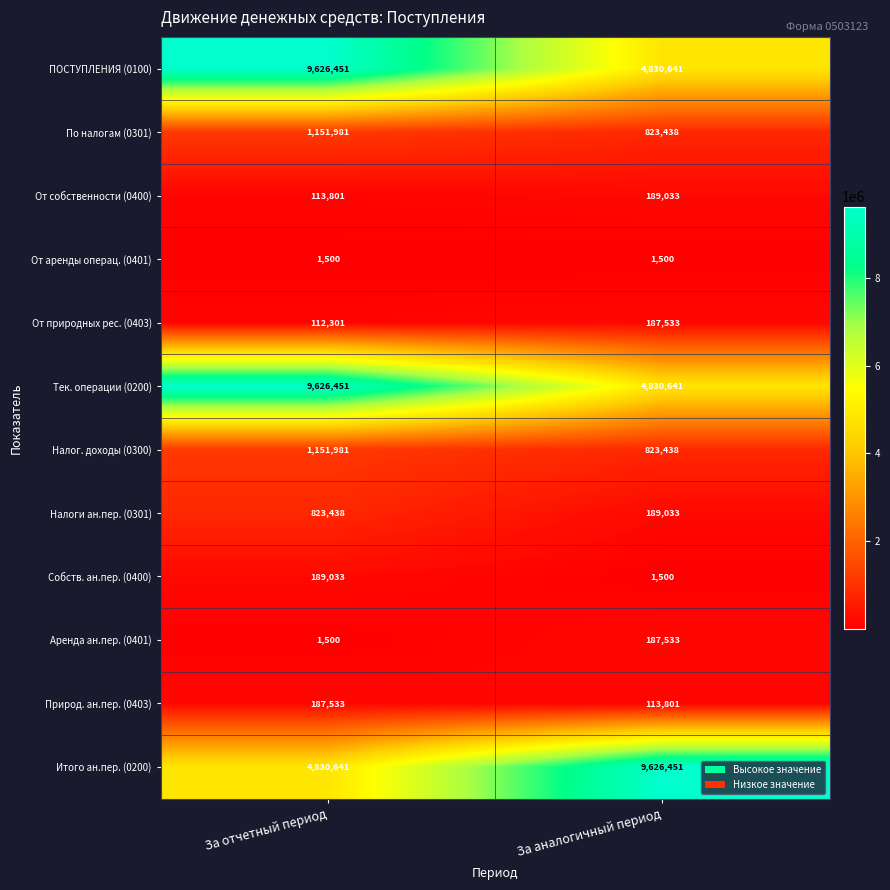

List the labels in order of Природ. ан.пер. (0403) value, smallest first.

За аналогичный период, За отчетный период